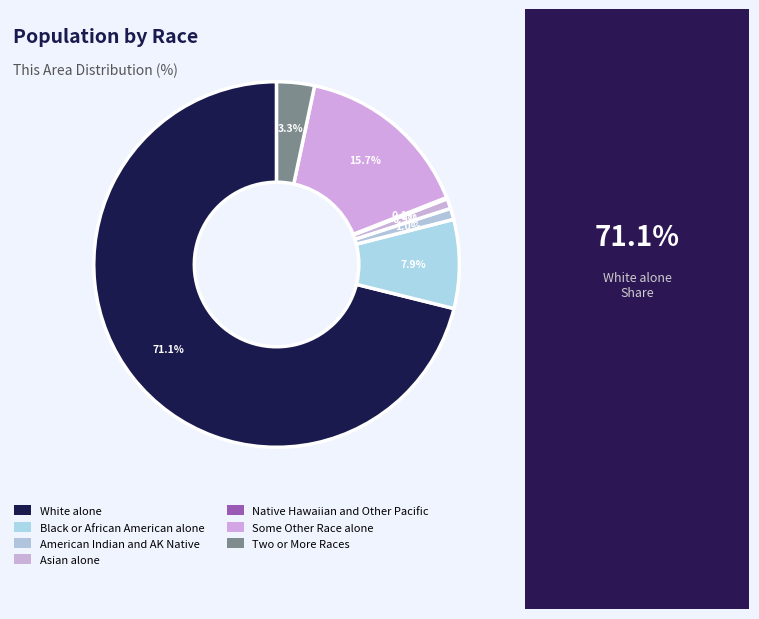

Which category has the biggest portion of the pie?

White alone